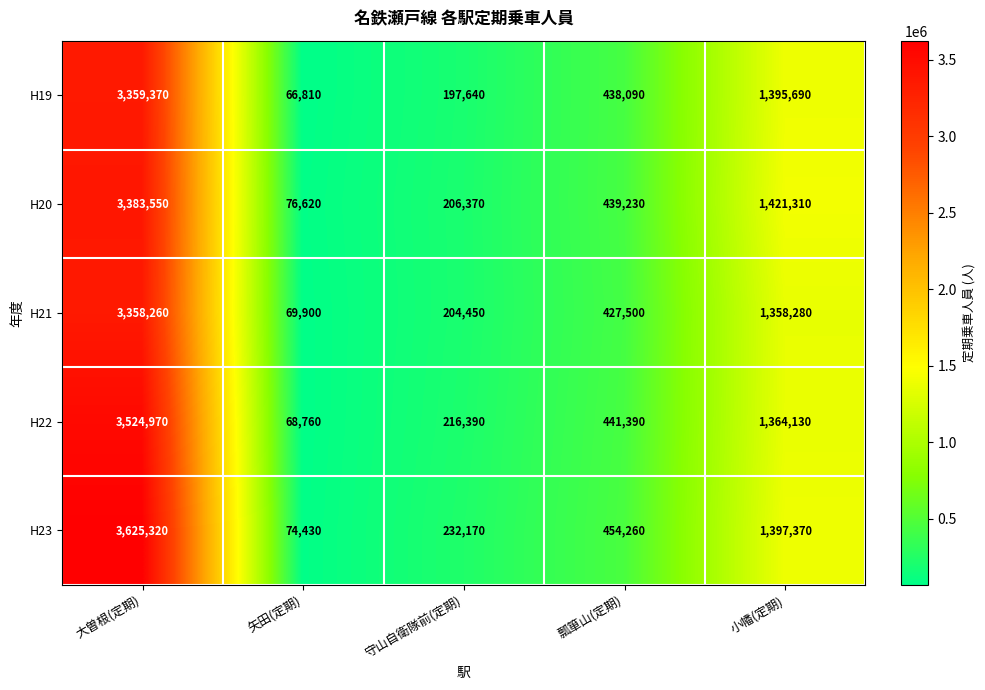

Rank the series at 小幡(定期) from highest to lowest value.

H20, H23, H19, H22, H21